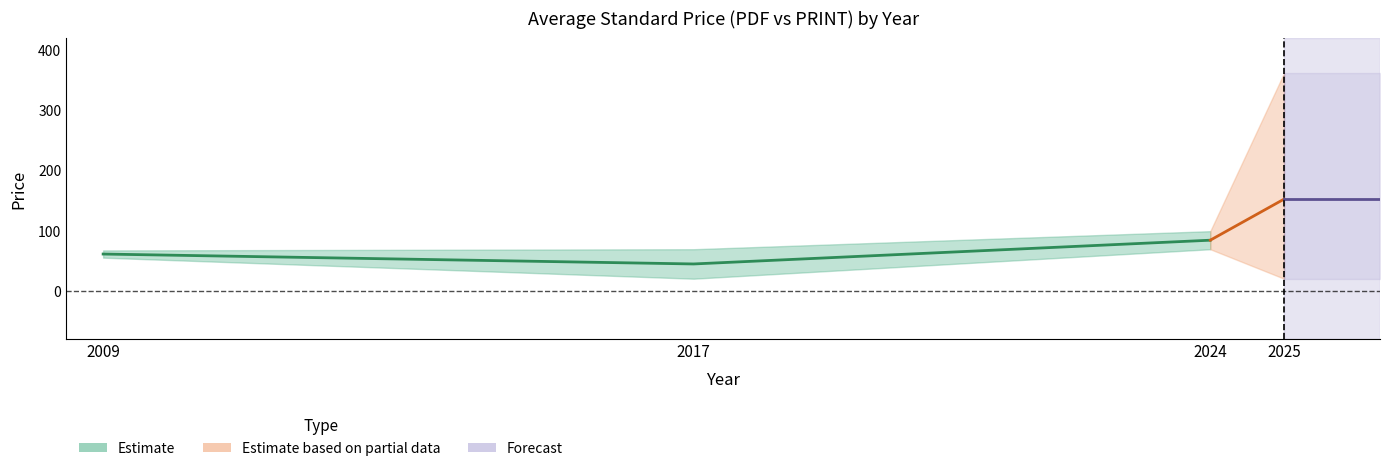

At how many categories does at least one series exceed 79?

2